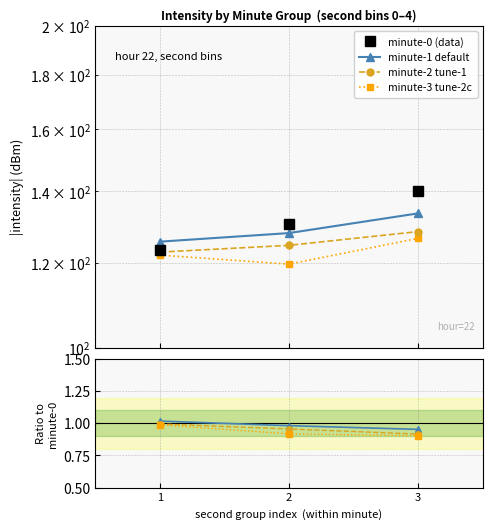

The value of minute-3 tune-2c at 3 is 0.4. True or false?

False